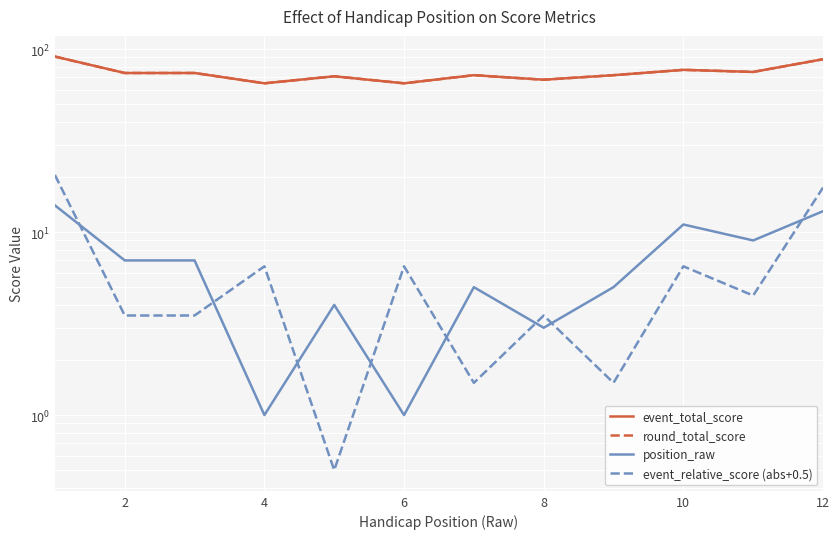

At which category does the chart reach its minimum across all series?

8